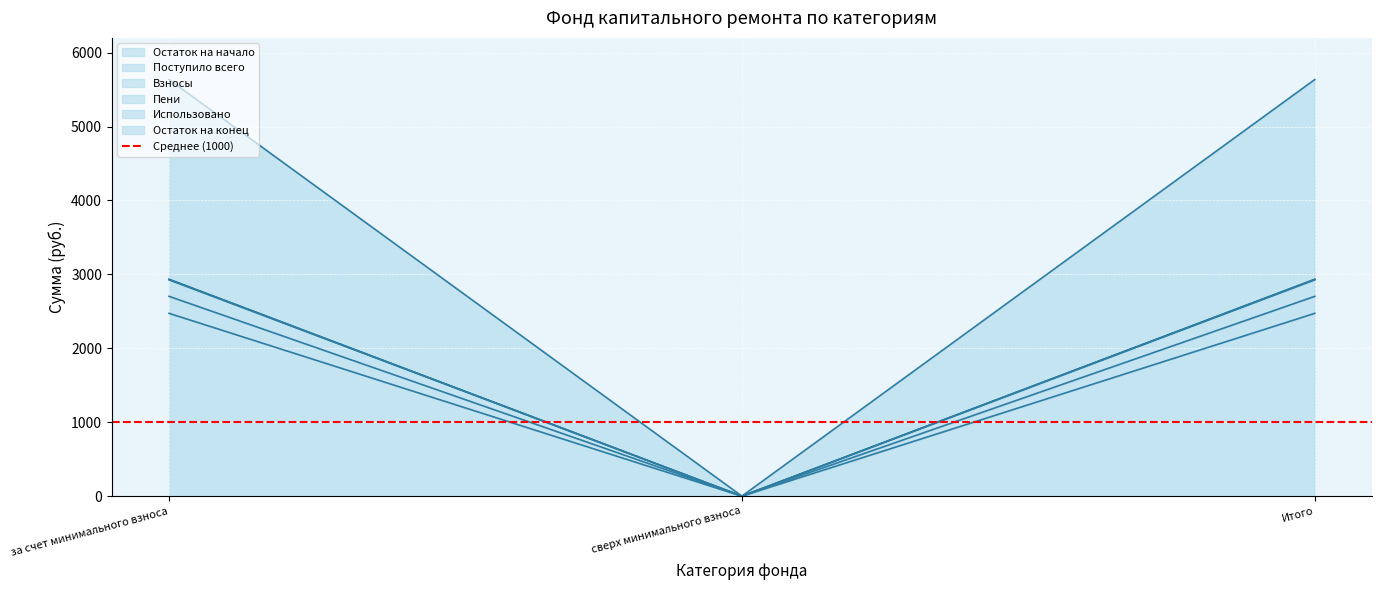

At which label is Остаток на конец closest to 1462?

сверх минимального взноса